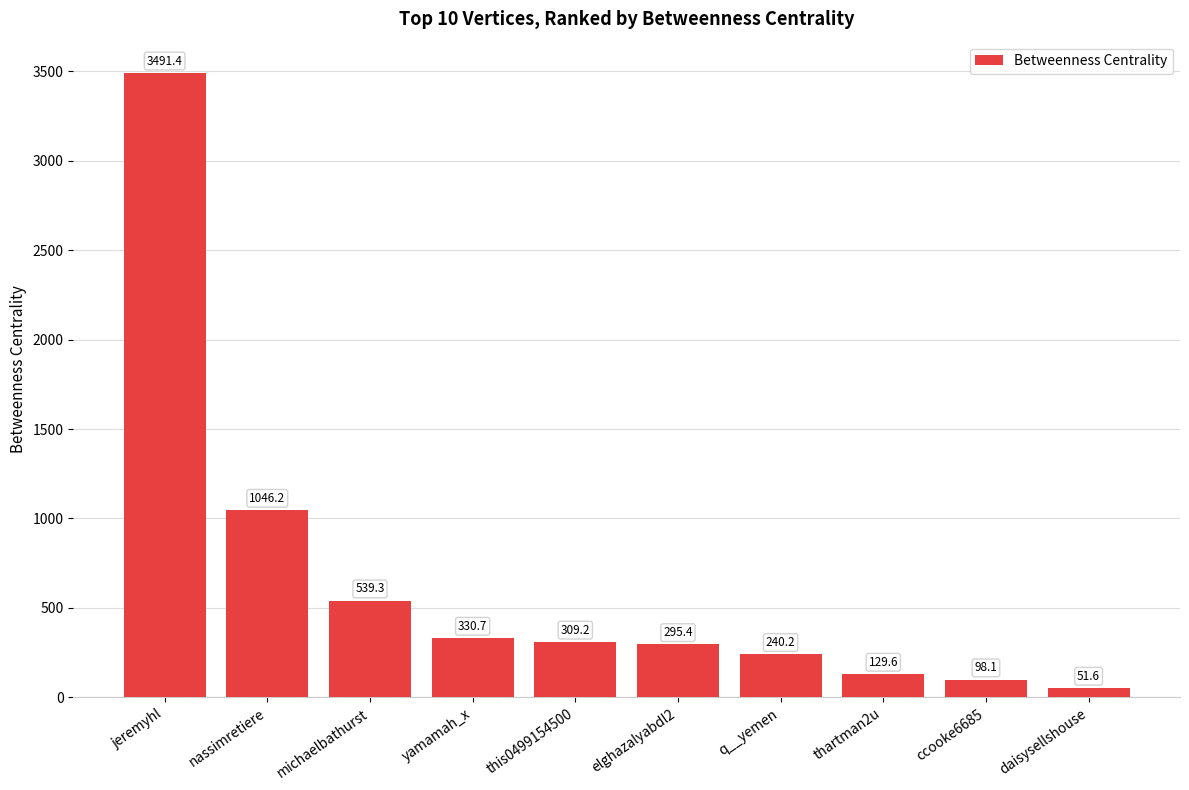

What is the label of the 3rd bar from the left?

michaelbathurst